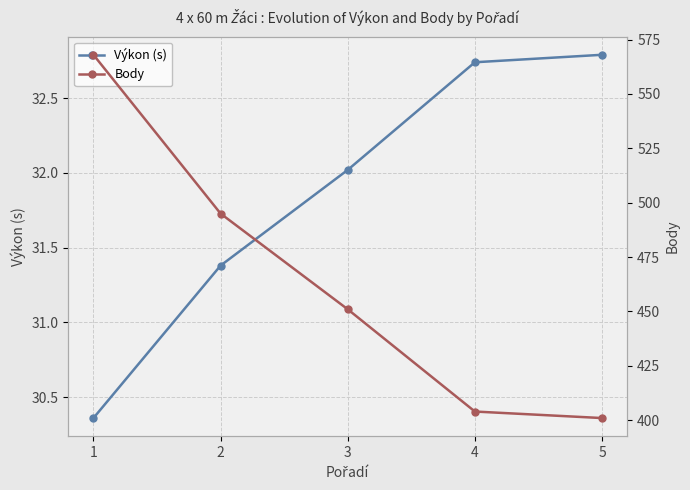

Rank the series by their maximum value, from highest to lowest.

Body, Výkon (s)